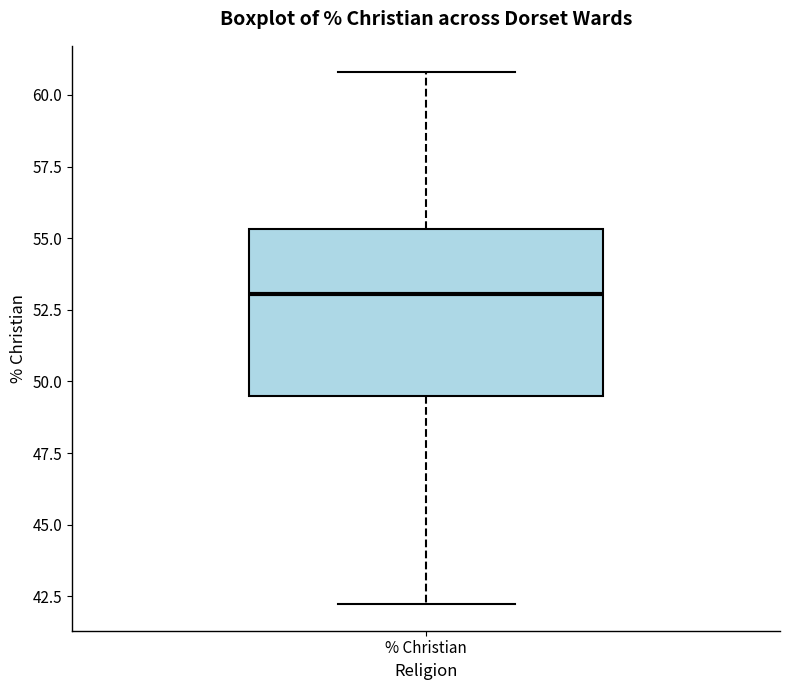

Read this box plot against the y-axis: the position of the median line, the range covered by the box, and the ends of both whiskers. The values are not printed on the chart, so give them approximately, as read against the axis.

median 53.0, box 49.5 to 55.5, whiskers 42.0 to 61.0